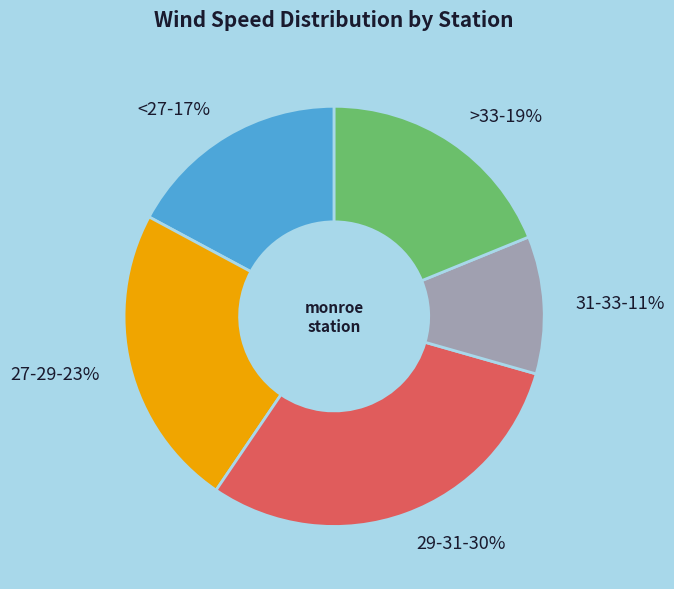

Which category has the biggest portion of the pie?

29-31-30%